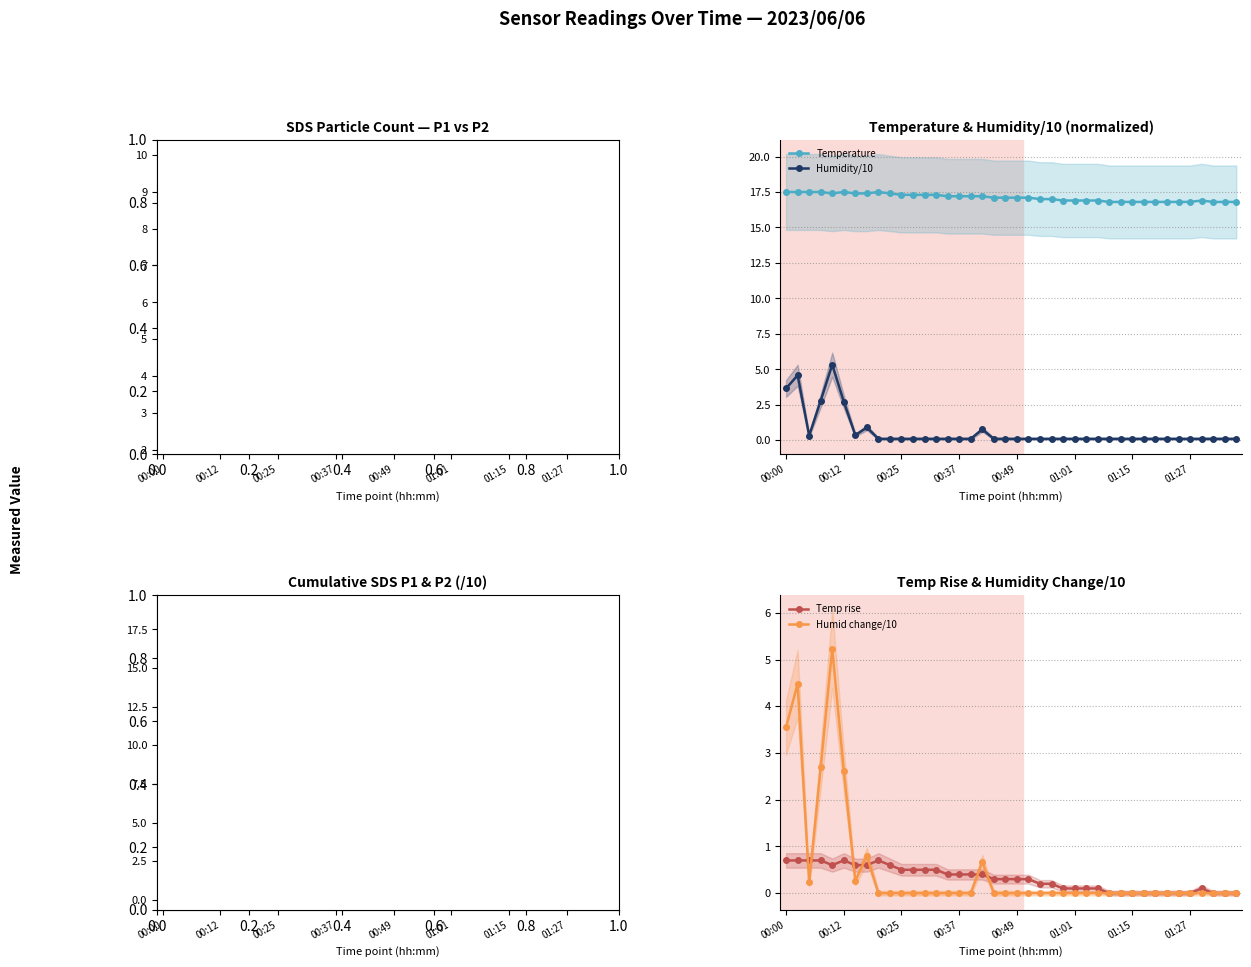

What position from the right is 00:34?

26